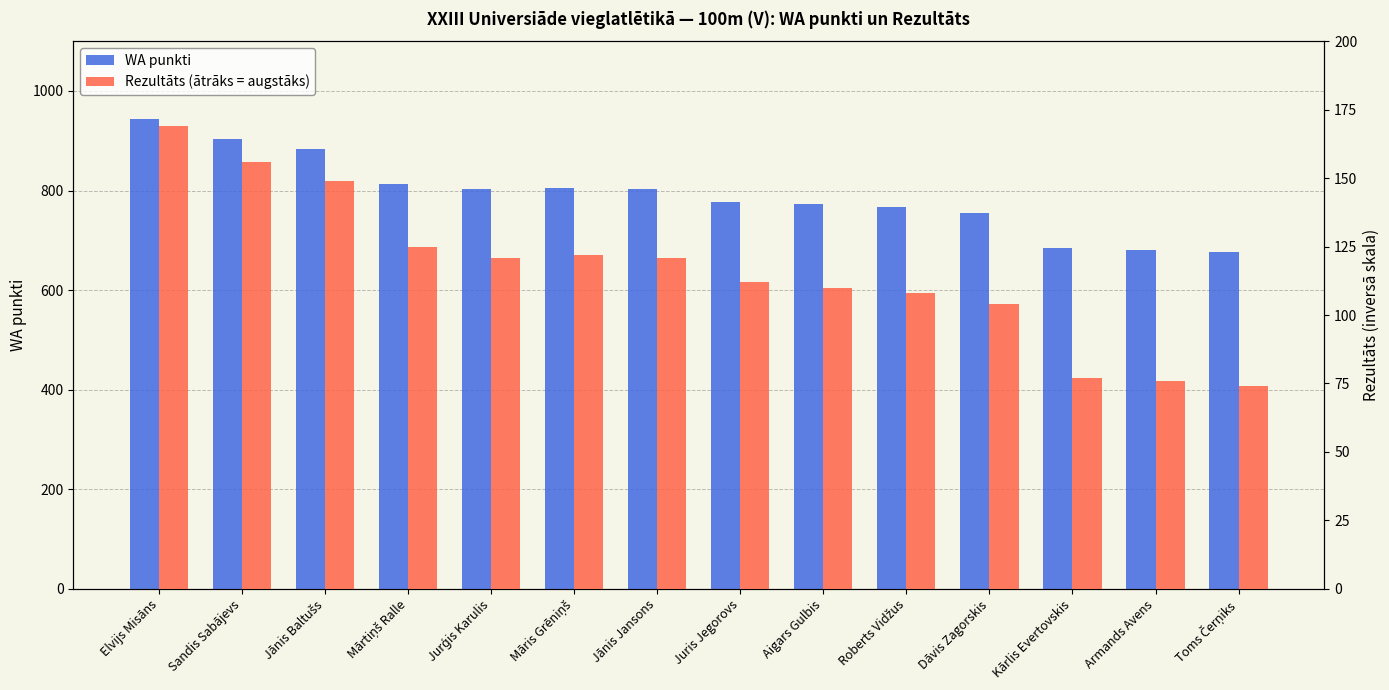

List the labels in order of Rezultāts (ātrāks = augstāks) value, smallest first.

Toms Čerņiks, Armands Avens, Kārlis Evertovskis, Dāvis Zagorskis, Roberts Vidžus, Aigars Gulbis, Juris Jegorovs, Jurģis Karulis, Jānis Jansons, Māris Grēniņš, Mārtiņš Ralle, Jānis Baltušs, Sandis Sabājevs, Elvijs Misāns